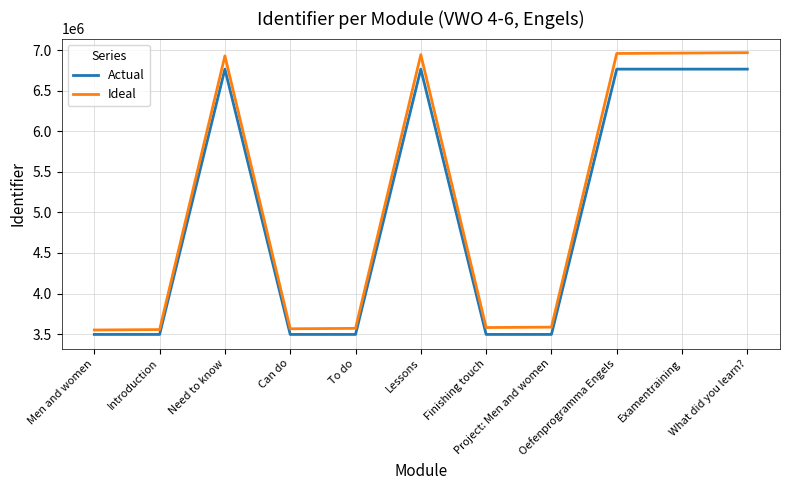

True or false: Actual has a value of 4117418.7 at What did you learn?.

False